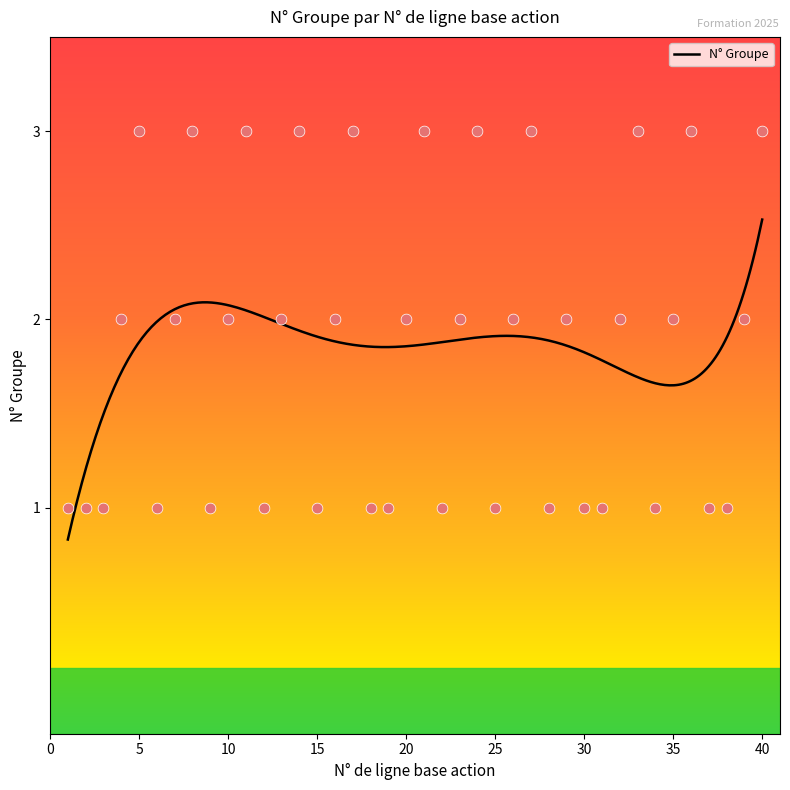

What is the change in value from 18 to 39?

+1